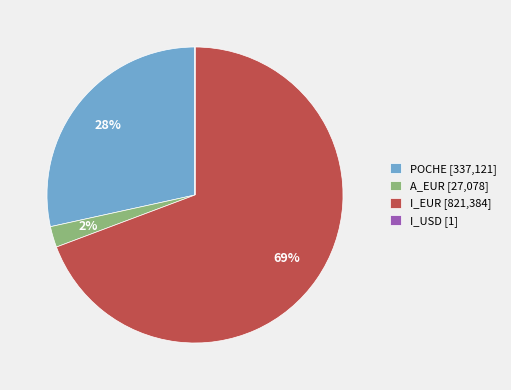

Do POCHE [337,121] and I_EUR [821,384] together represent more than half of the pie?

Yes